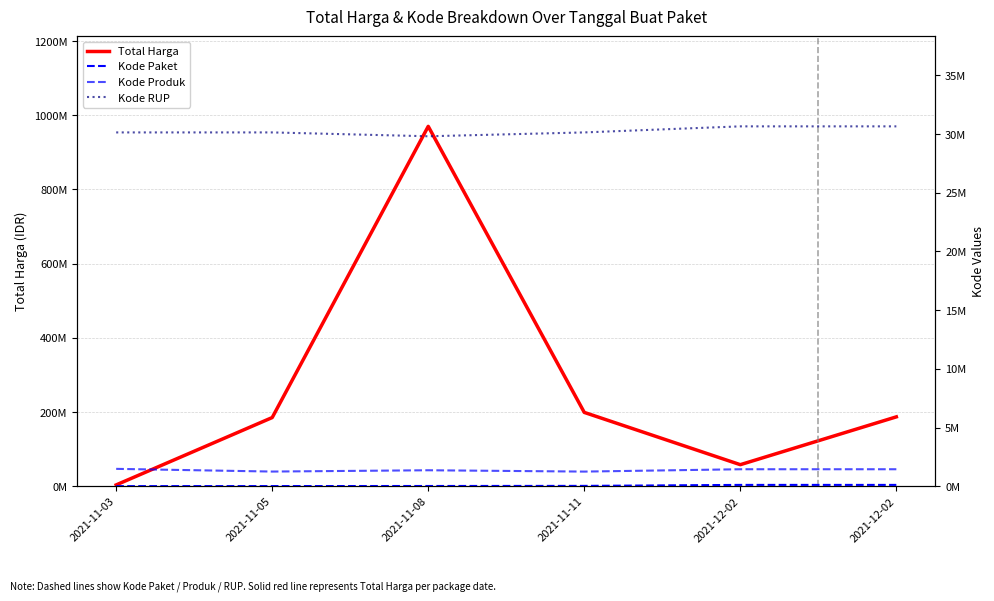

Where is the first local minimum for Kode Produk?

2021-11-05